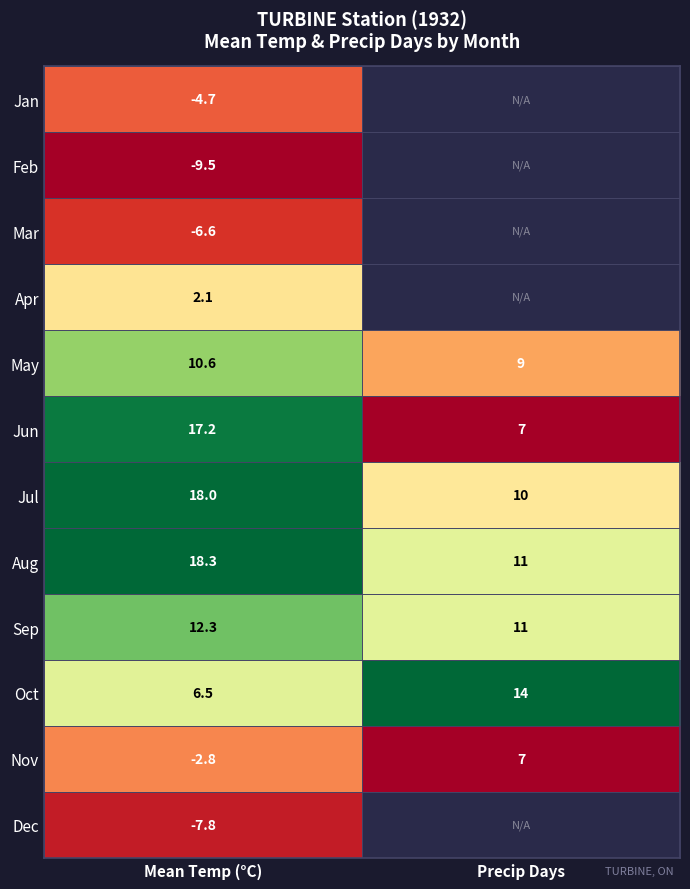

At how many categories does at least one series exceed 0?

2